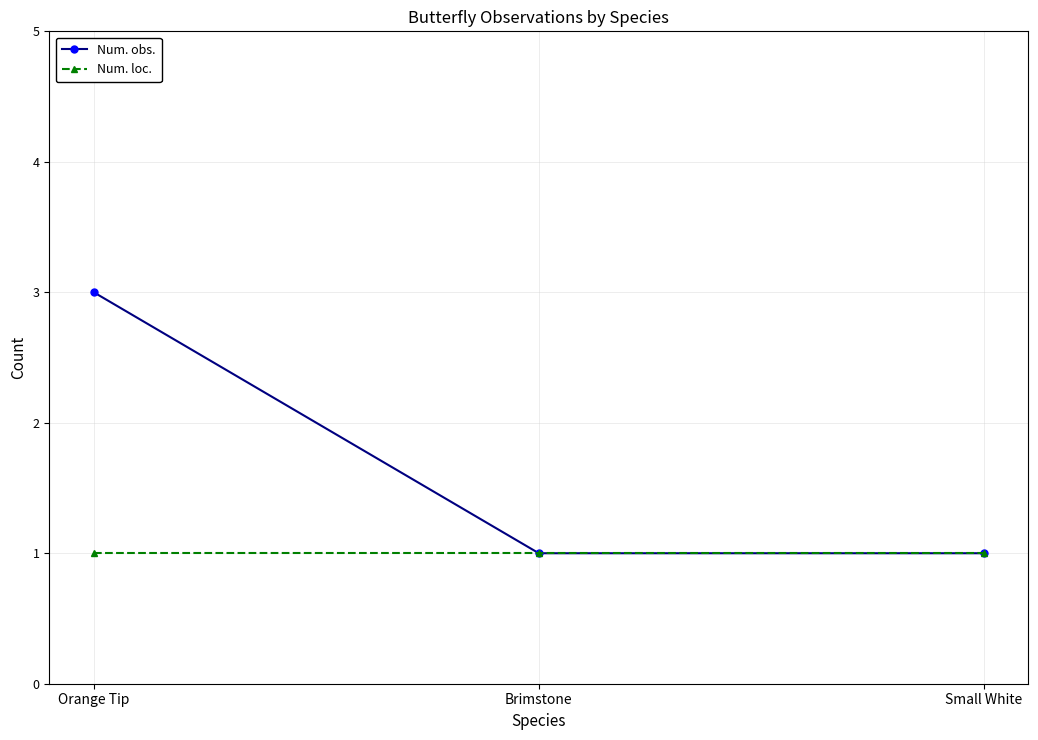

What is the label of the 3rd point from the left?

Small White